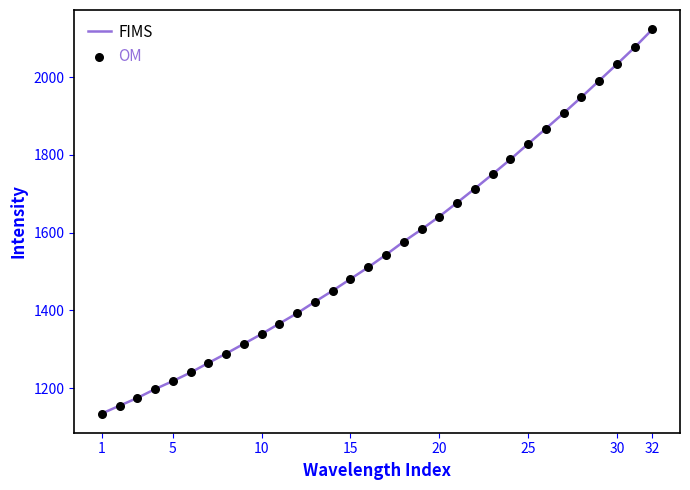

What is the difference between the maximum and minimum values?

988.7